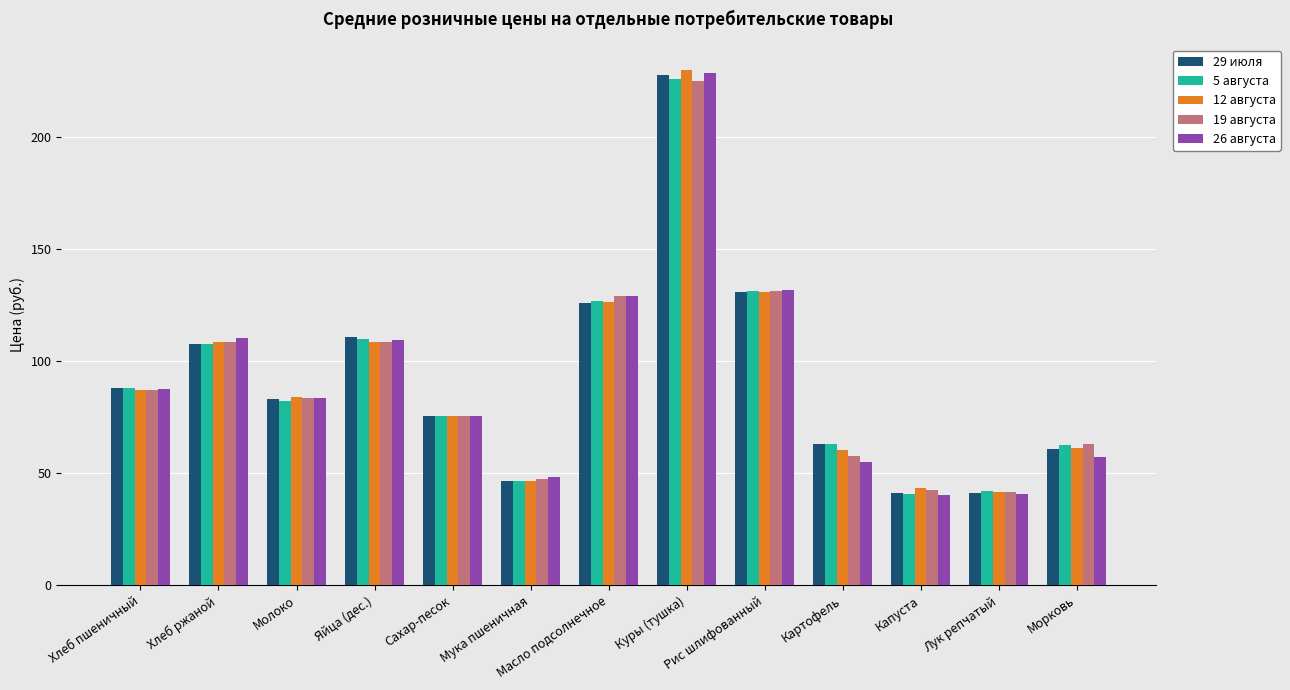

What position from the right is Хлеб ржаной?

12